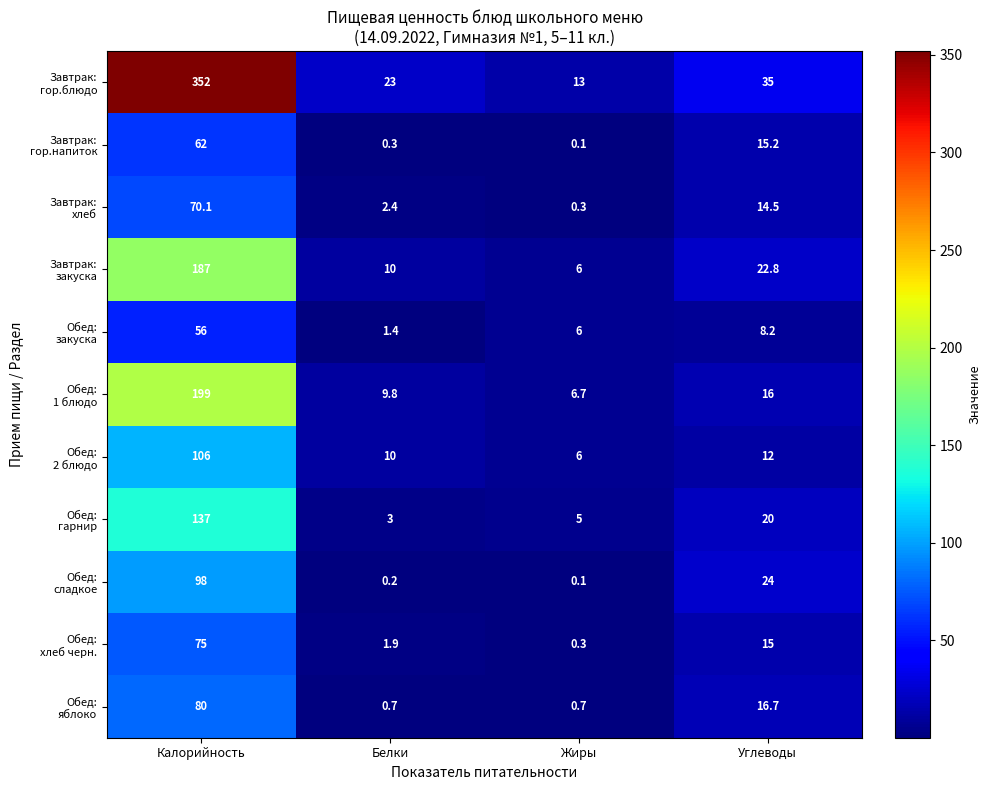

What is the difference between the highest and lowest values at Углеводы?

26.8